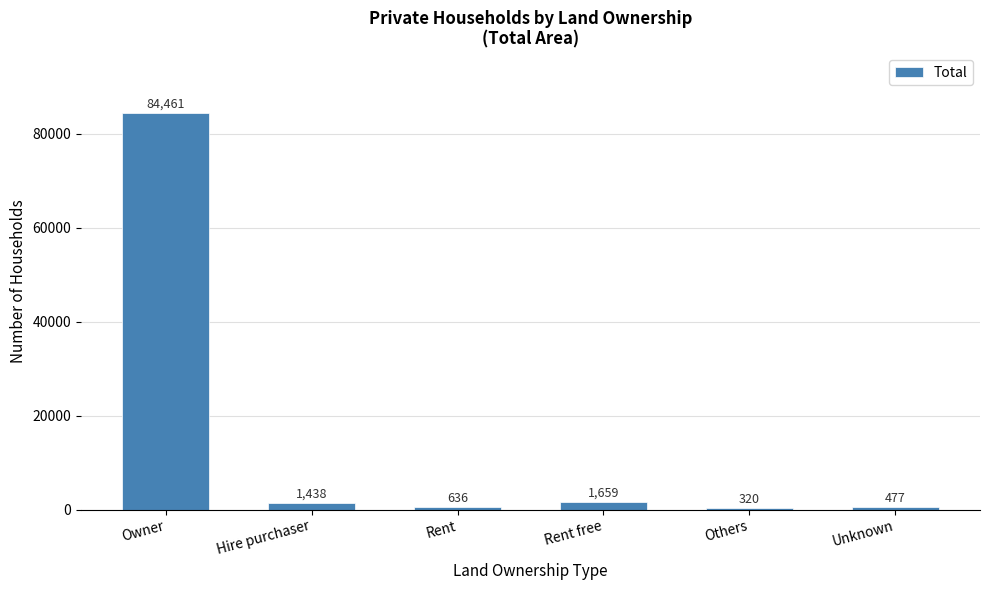

Reading left to right, list all the values displayed in this chart.

Owner=84461	Hire purchaser=1438	Rent=636	Rent free=1659	Others=320	Unknown=477